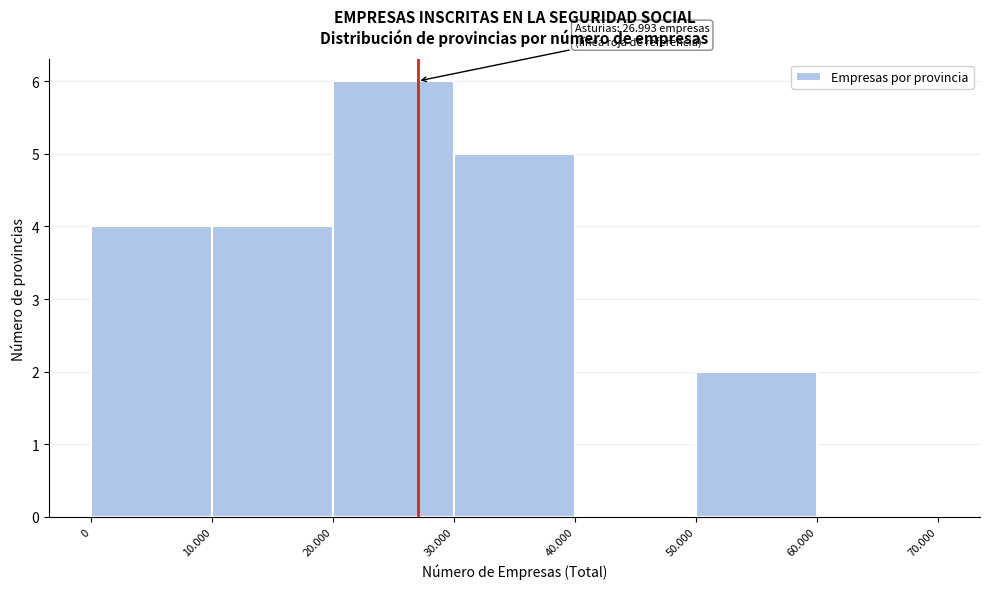

Reading right to left, extract all data points from this chart.

60.000=0	50.000=2	40.000=0	30.000=5	20.000=6	10.000=4	0=4